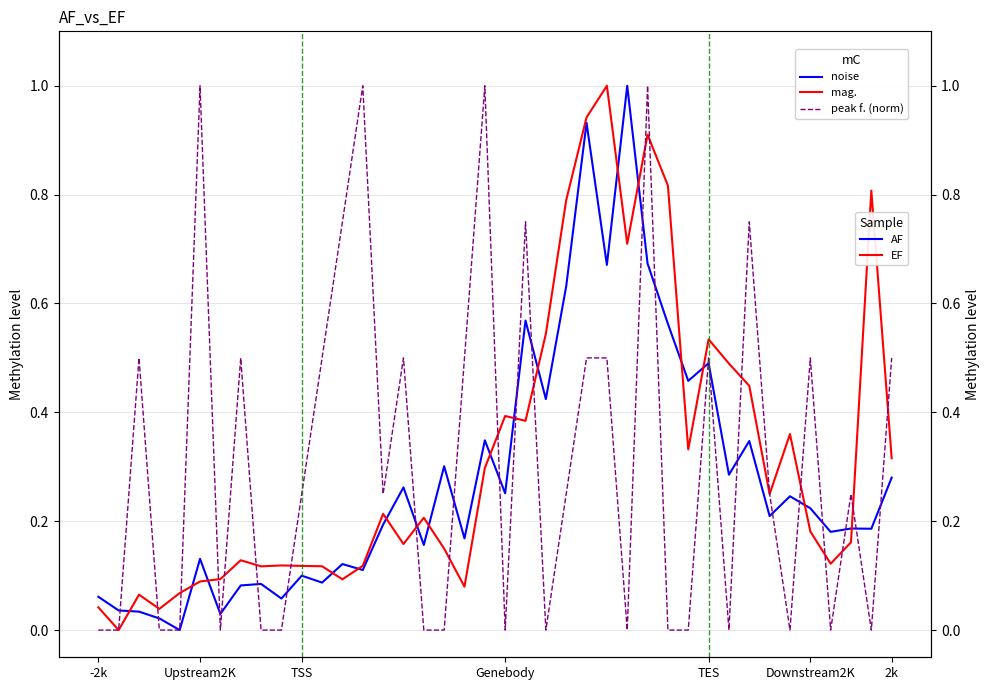

After their last crossing, which series has the higher values: peak f. (norm) or mag.?

peak f. (norm)